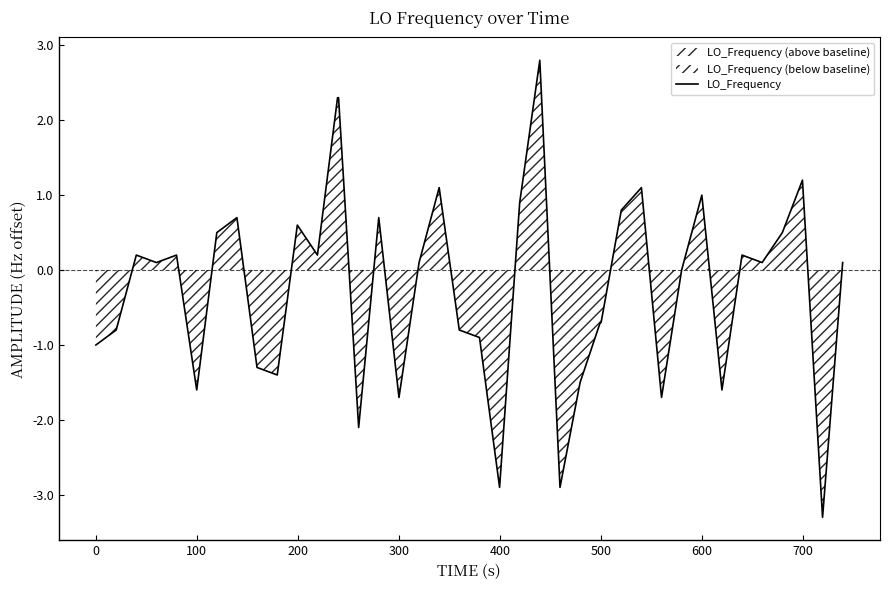

What is the lowest value of the LO_Frequency series?

-3.3